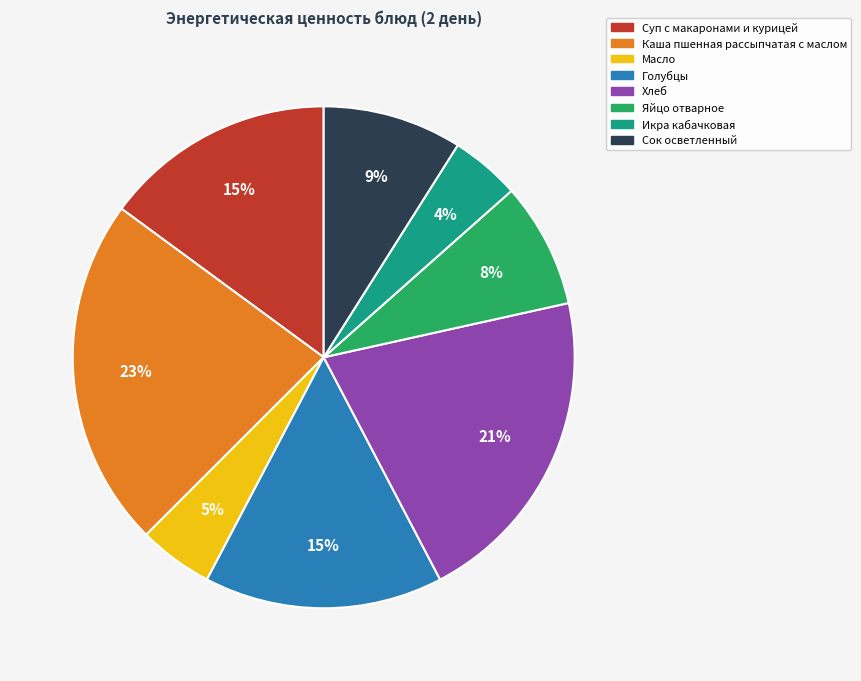

Do Хлеб and Сок осветленный together represent more than half of the pie?

No